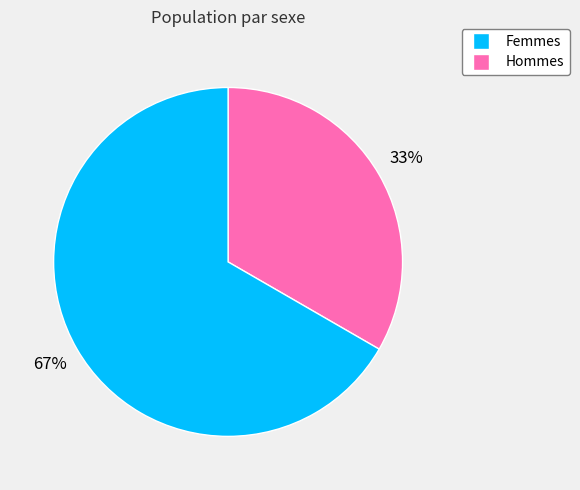

Count the number of slices in the pie.

2